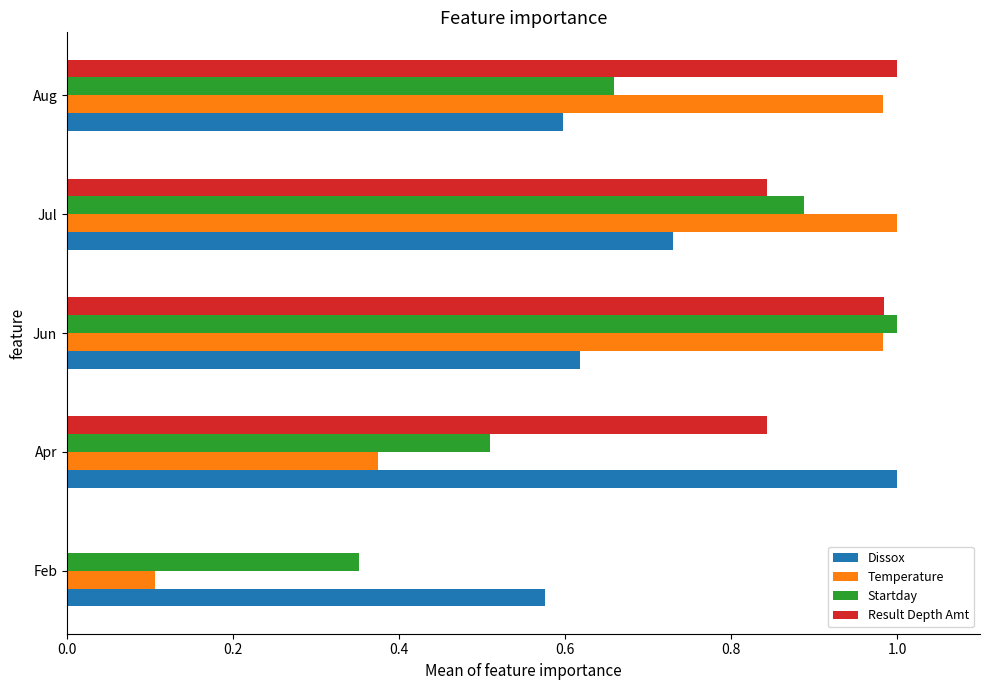

Which series changed the most between Feb and Apr?

Result Depth Amt